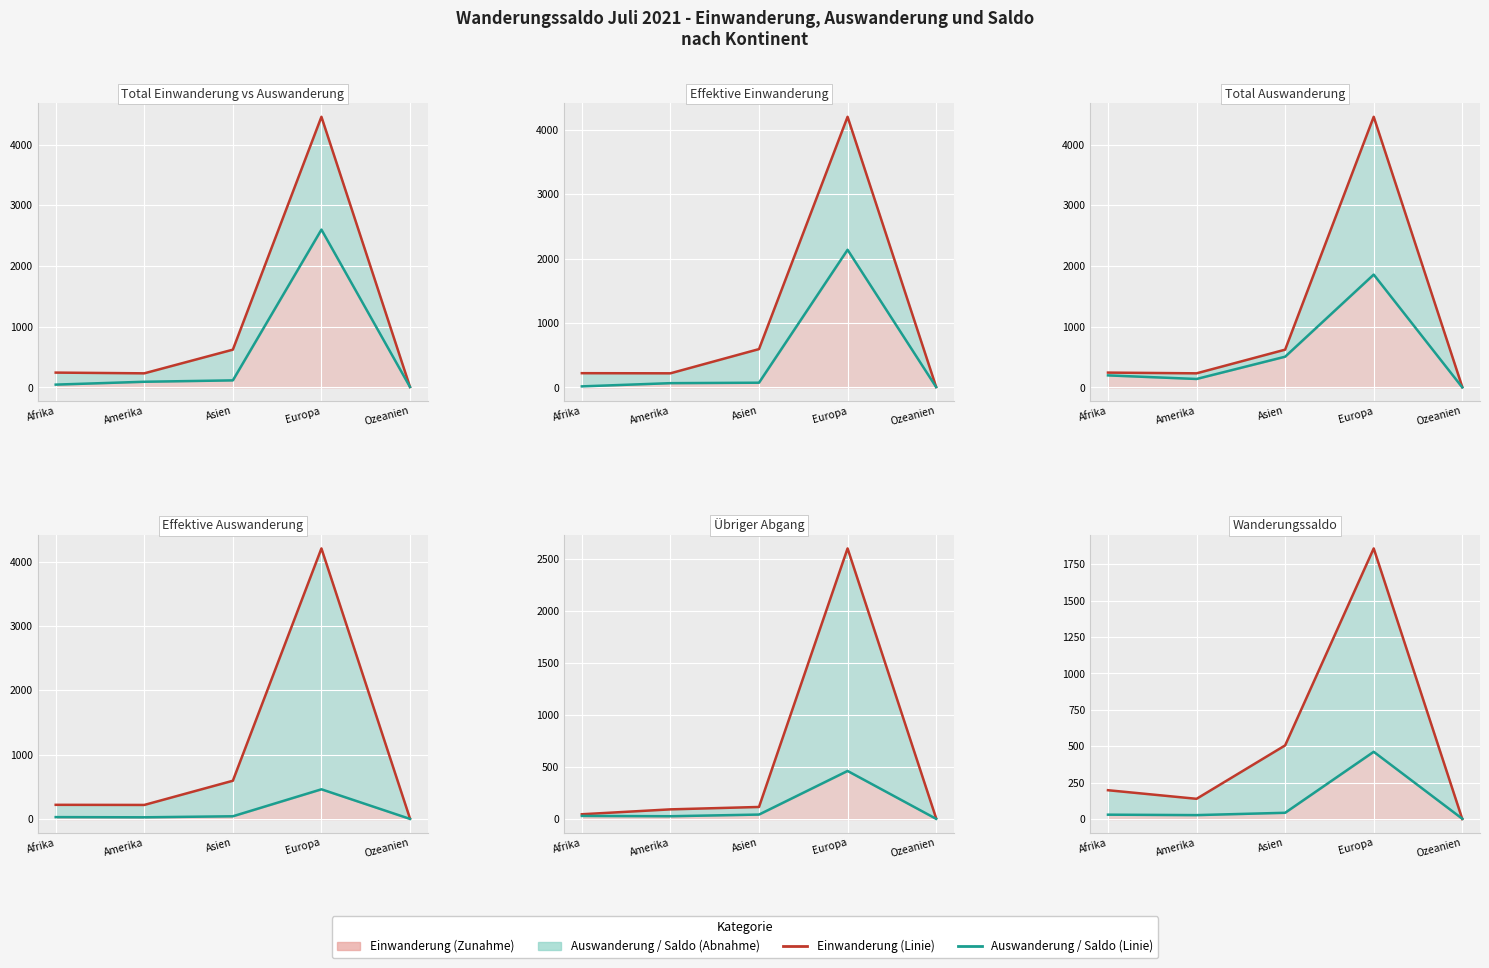

Is the value of Wanderungssaldo at Amerika greater than the value of Effektive Auswanderung at Europa?

No